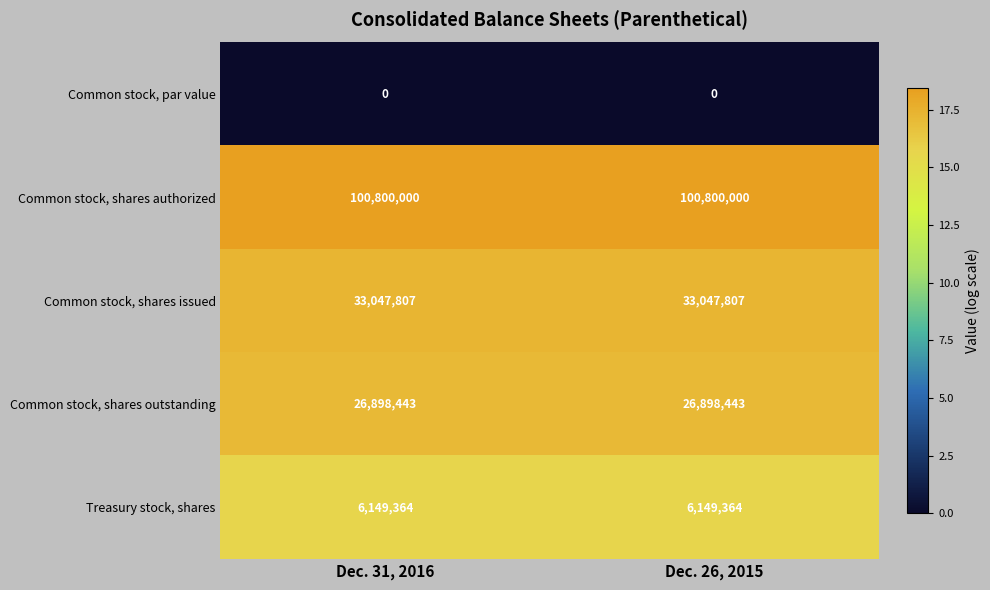

List the series in order of their peak value, highest first.

Common stock, shares authorized, Common stock, shares issued, Common stock, shares outstanding, Treasury stock, shares, Common stock, par value